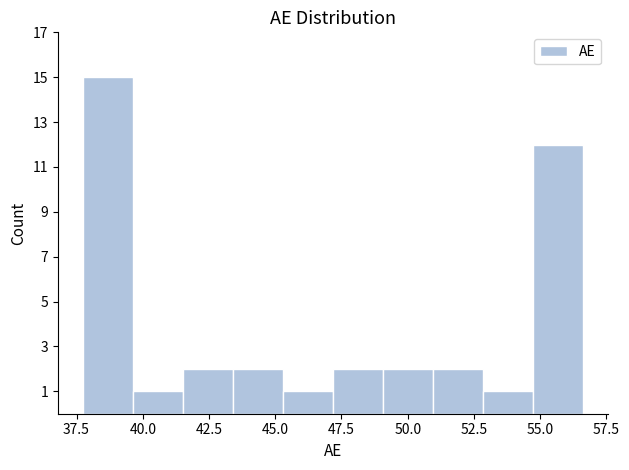

Around what value on the x-axis is the tallest bar? Give the approximate position of its centre, as read against the axis.

38.5